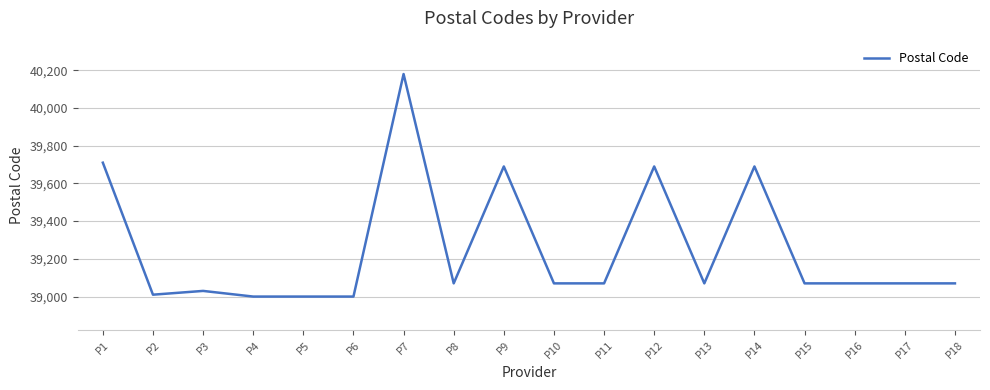

Does the chart have visible grid lines?

Yes